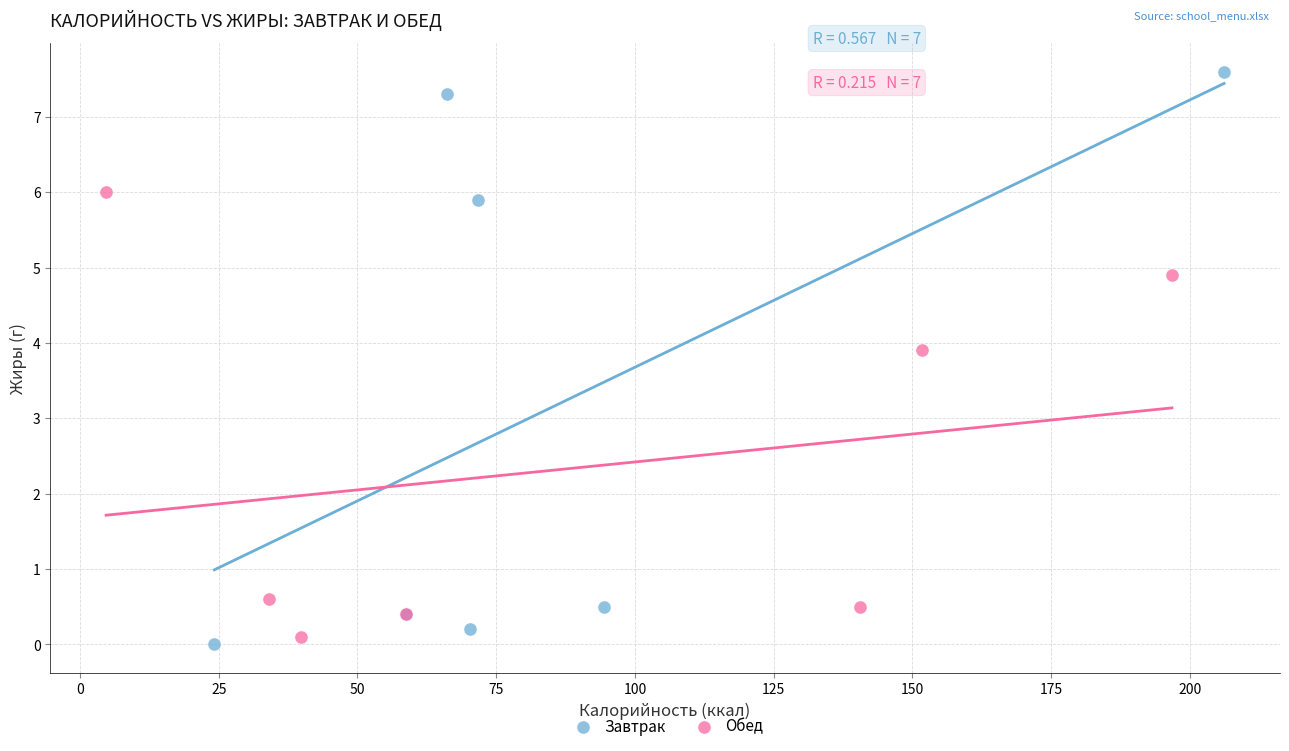

Which series has the largest Y range (max minus min)?

Завтрак